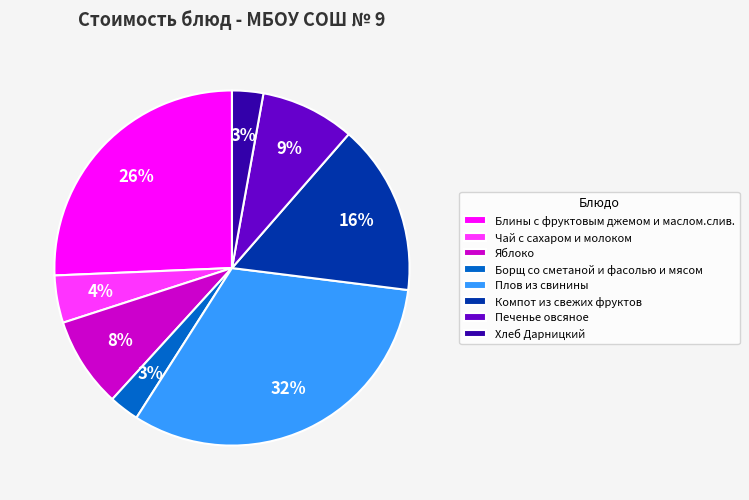

How many segments does this pie chart have?

8